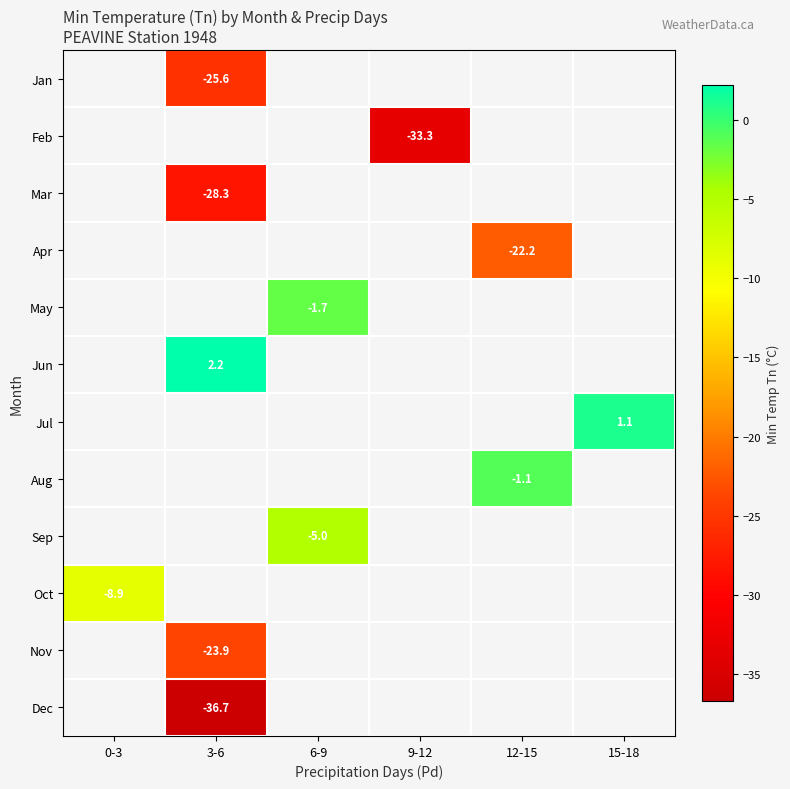

True or false: Oct has a value of -8.9 at 0-3.

True